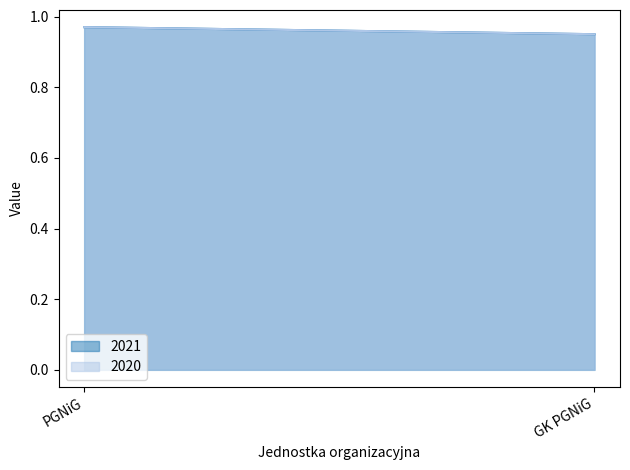

The value of 2021 at PGNiG is 0.7. True or false?

False